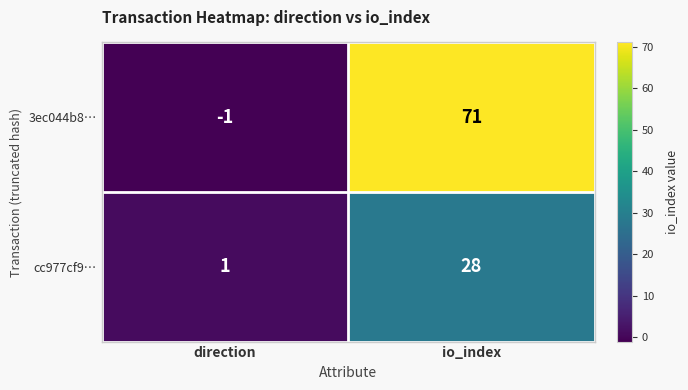

Reading left to right, list all the values displayed in this chart.

3ec044b8…: direction=-1	io_index=71
cc977cf9…: direction=1	io_index=28